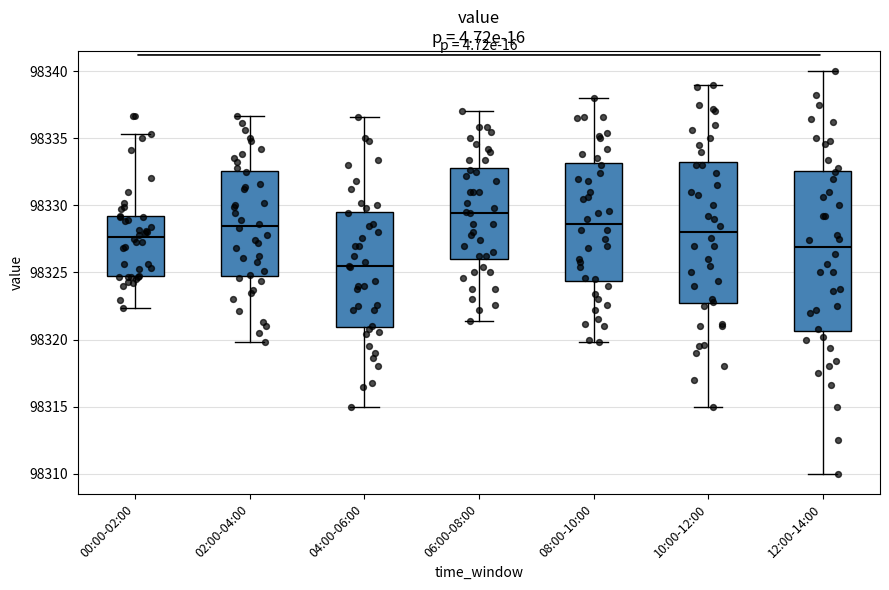

Which box is the tallest, from its lower edge to its upper edge?

12:00-14:00